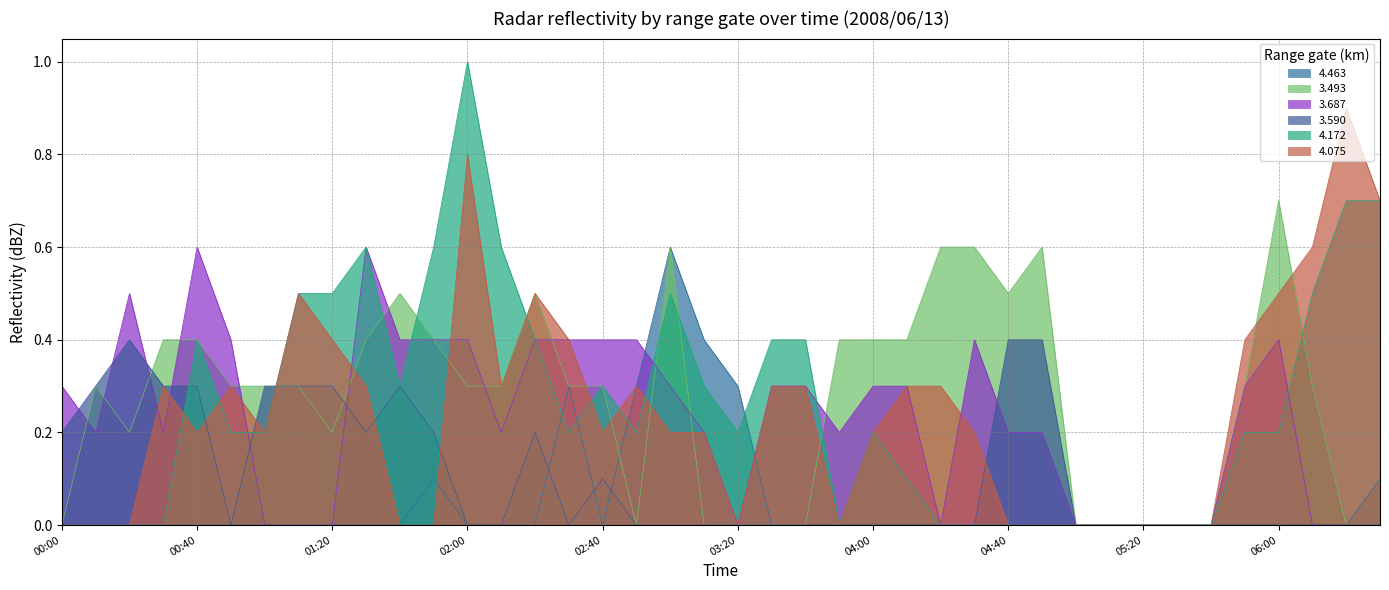

Is it true that 4.463 equals -0.2 at 2008/06/13 06:20?

False